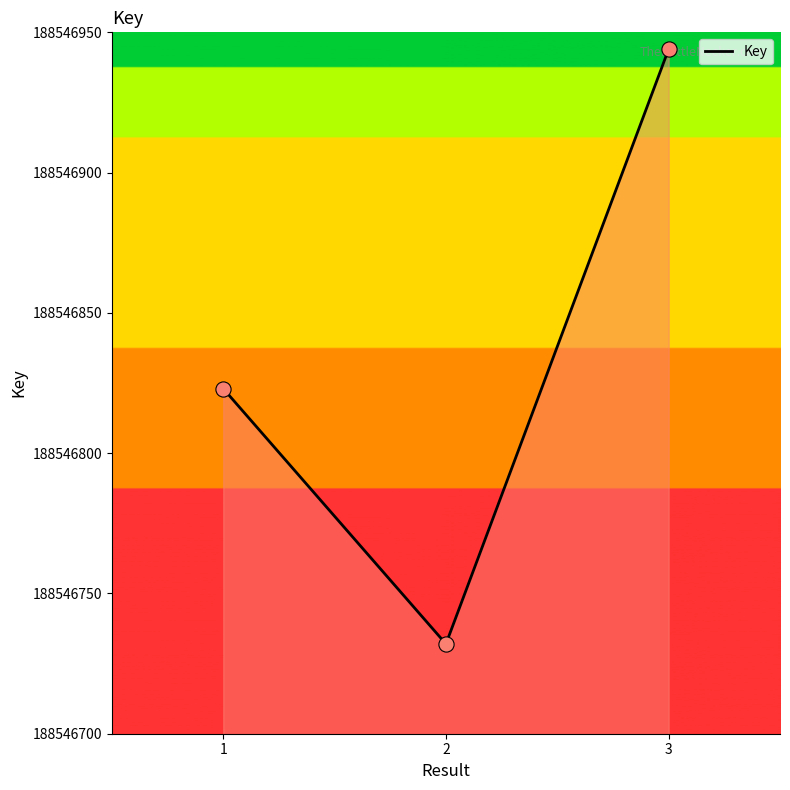

What is the ratio of the value at 2 to the value at 3?

1.0